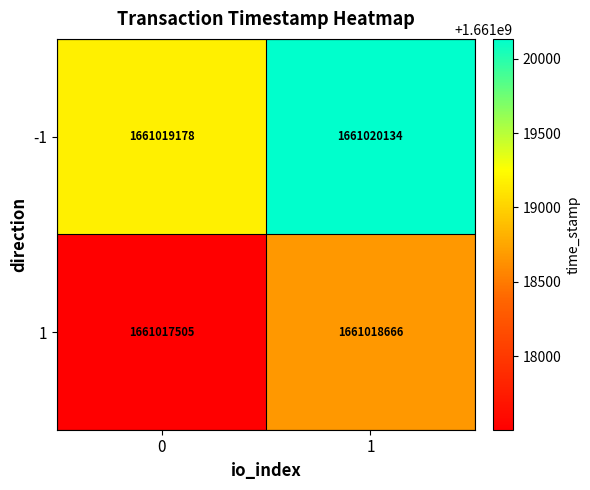

Reading left to right, what are all the values shown in this chart?

-1: 1661019178	1661020134
1: 1661017505	1661018666